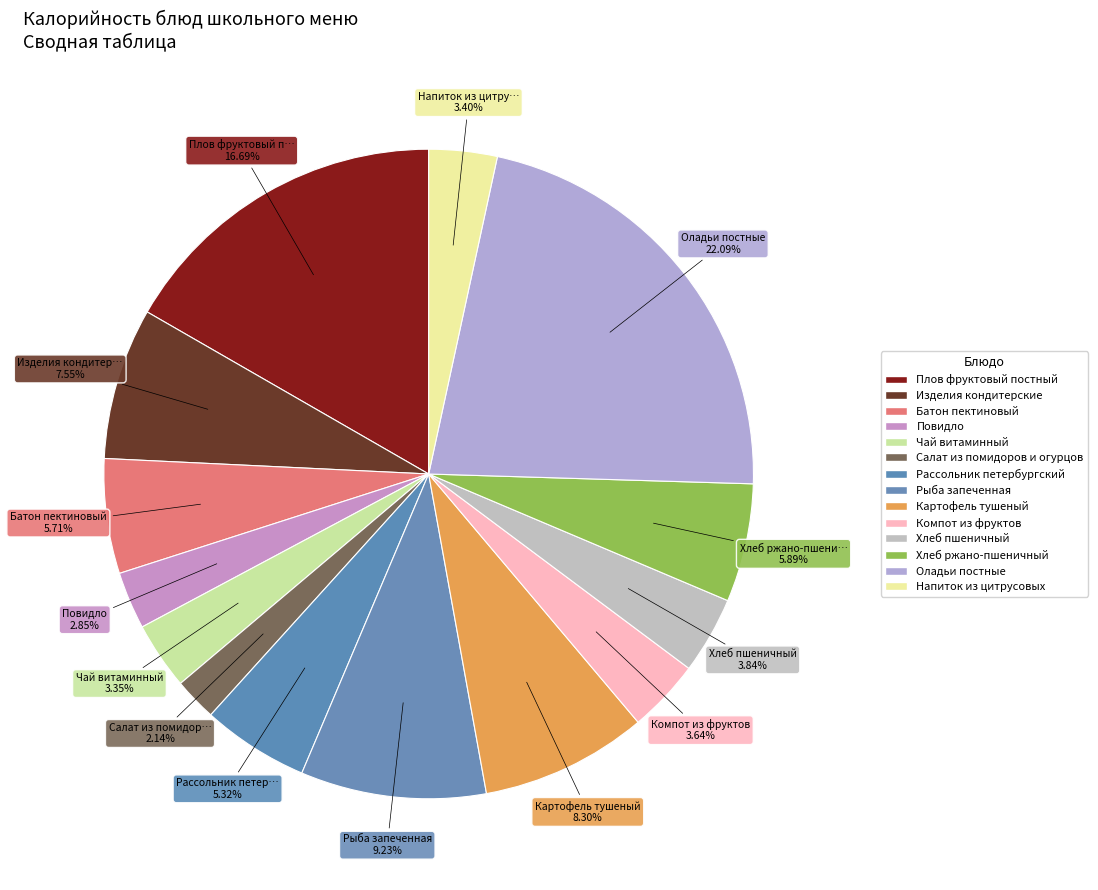

Does Компот из фруктов account for over 50% of the chart?

No